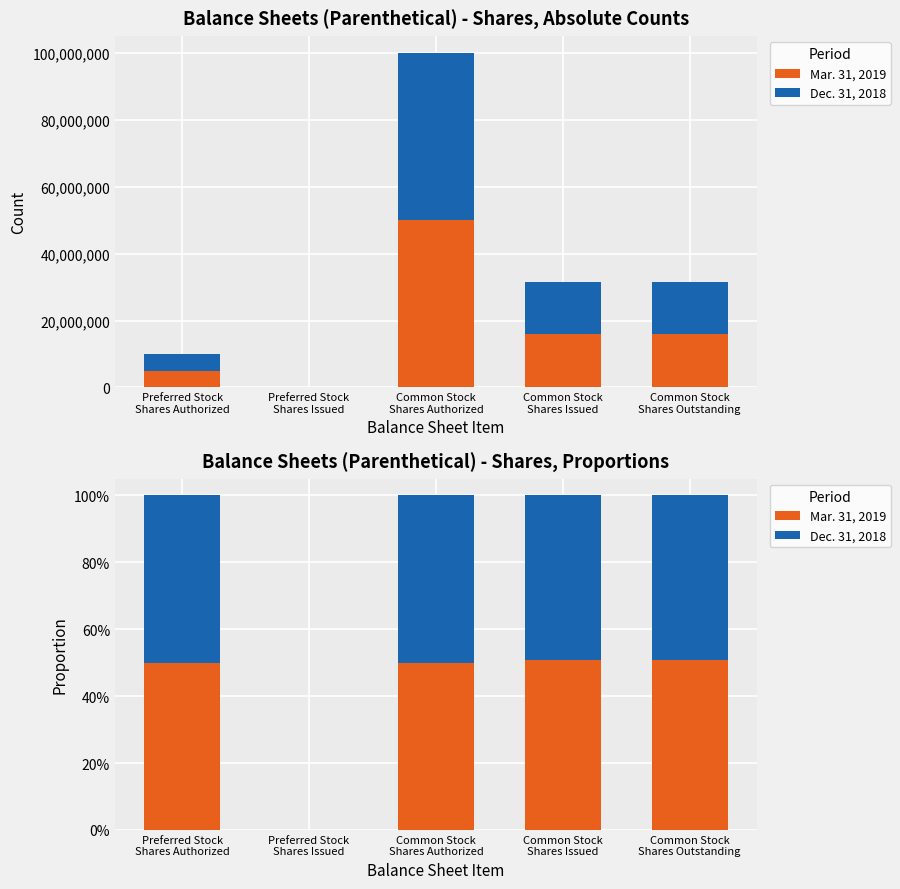

The Dec. 31, 2018 series shows -0.3 at Preferred Stock
Shares Issued. True or false?

False